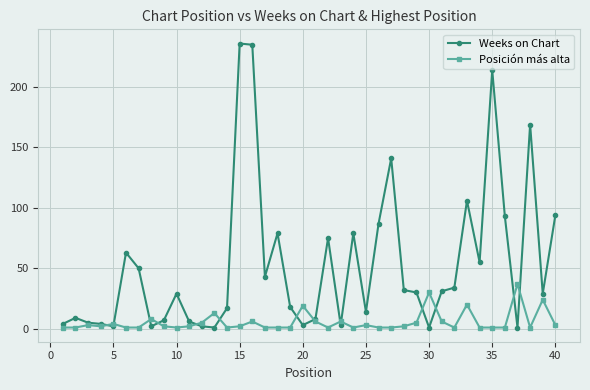

List the series in order of their peak value, lowest first.

Posición más alta, Weeks on Chart